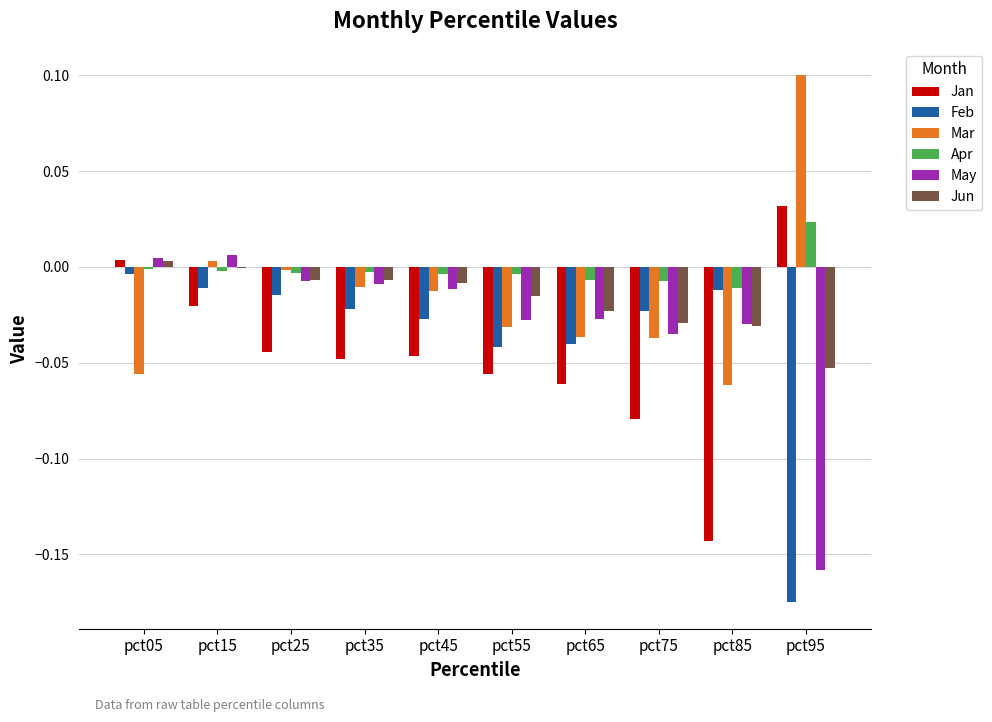

What are all the series names shown in the legend?

Jan, Feb, Mar, Apr, May, Jun